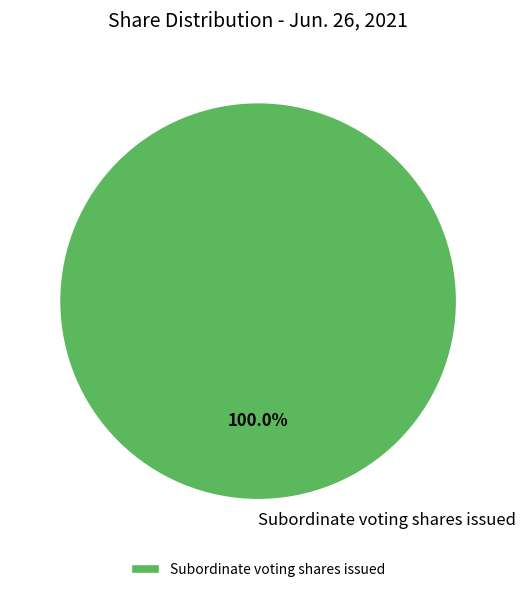

Rank the categories by value from highest to lowest.

Subordinate voting shares issued